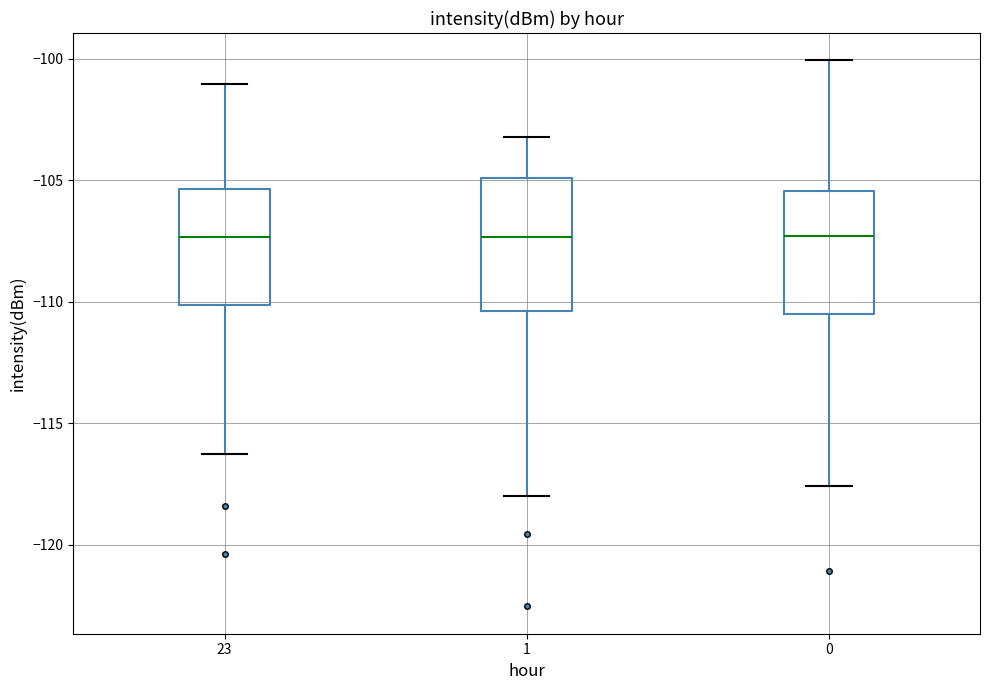

Where is the lower edge of the box at x = 1 on the y-axis? The values are not printed on the chart, so give them approximately, as read against the axis.

-110.5